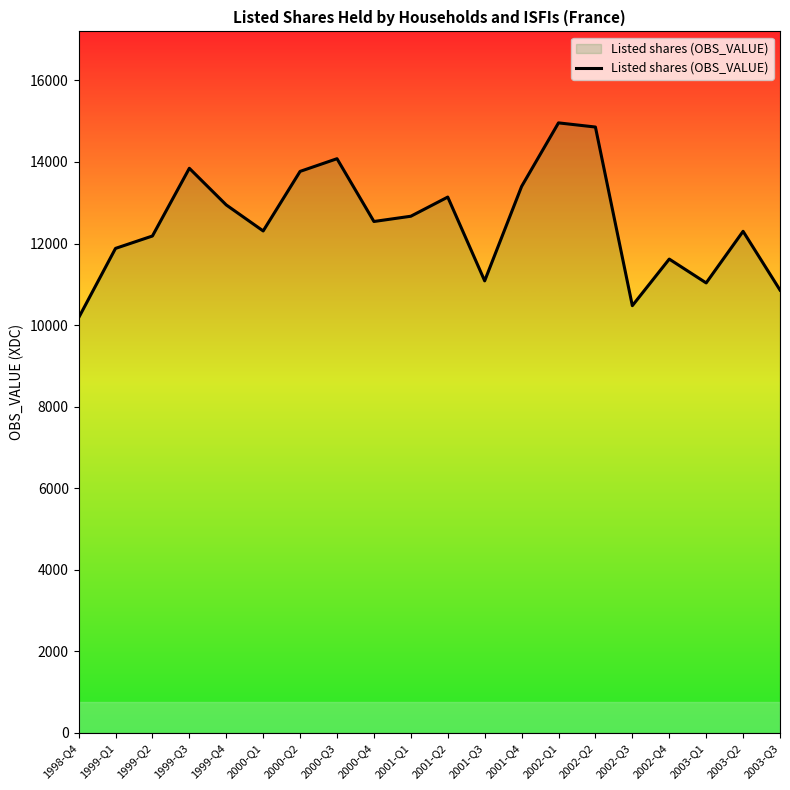

Where is the first local minimum?

2000-Q1